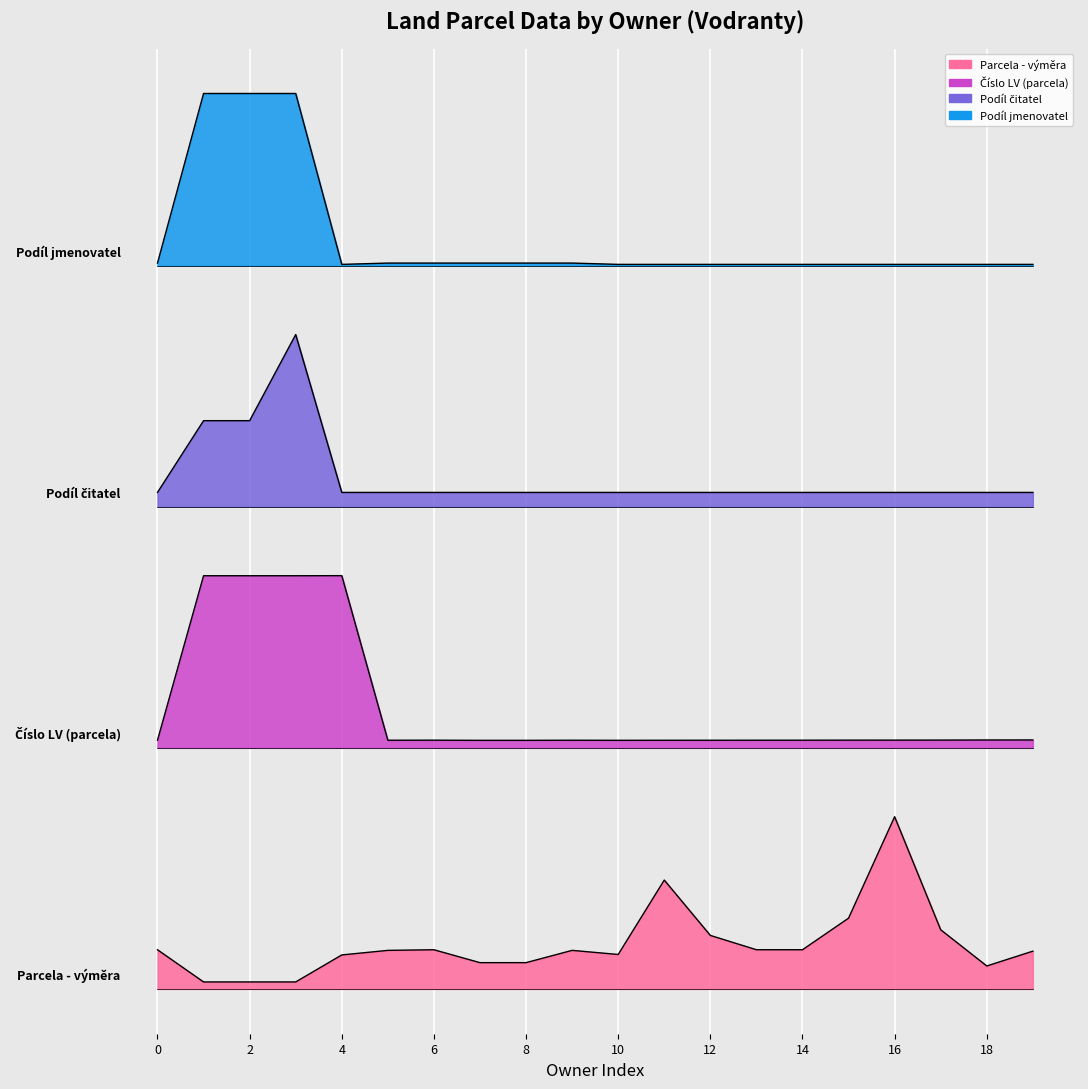

How many series are shown in this chart?

4